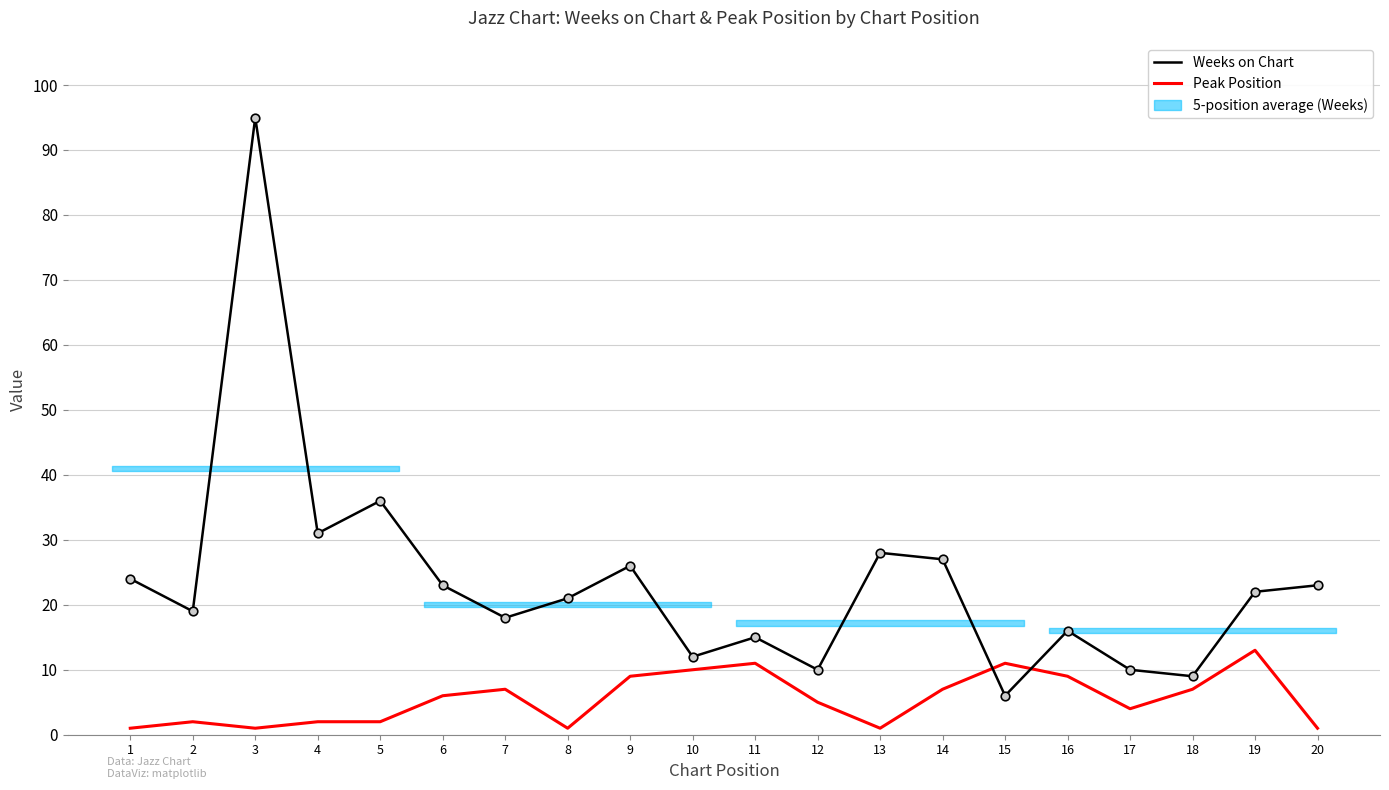

What is the total value across all series at 9?

35